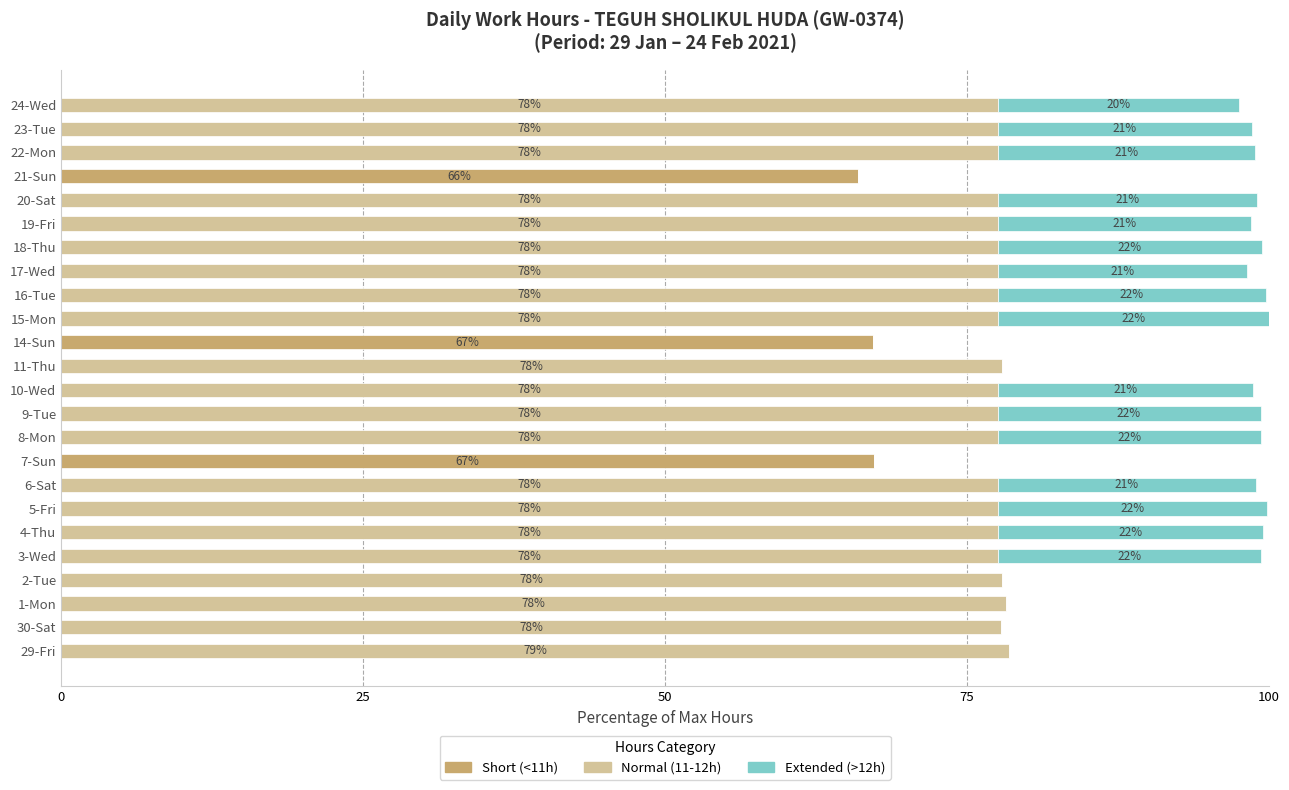

What is the maximum value for Short (<11h)?

67.3